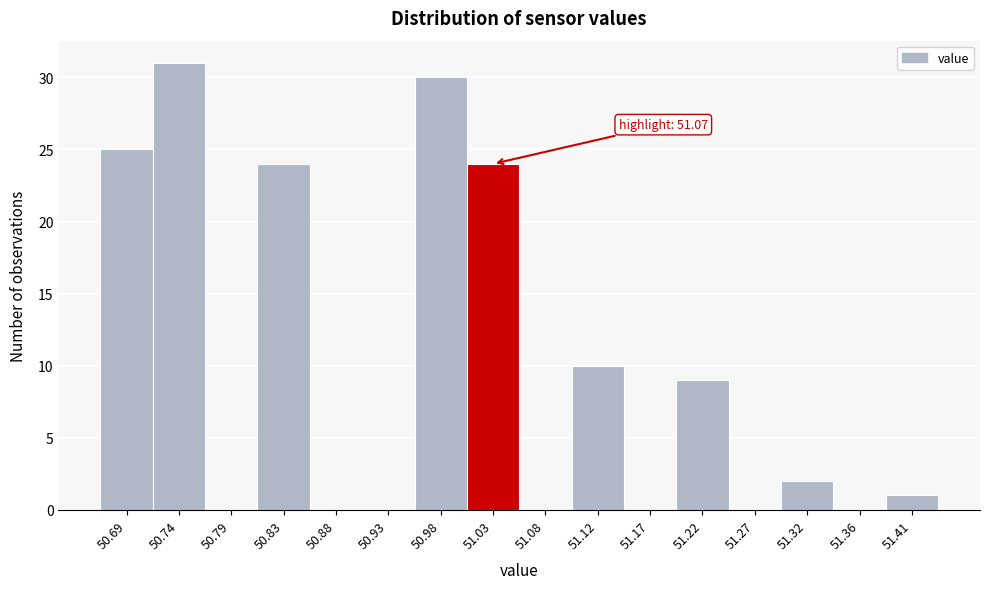

Reading left to right, list all the values displayed in this chart.

50.69=25	50.74=31	50.79=0	50.83=24	50.88=0	50.93=0	50.98=30	51.03=24	51.08=0	51.12=10	51.17=0	51.22=9	51.27=0	51.32=2	51.36=0	51.41=1